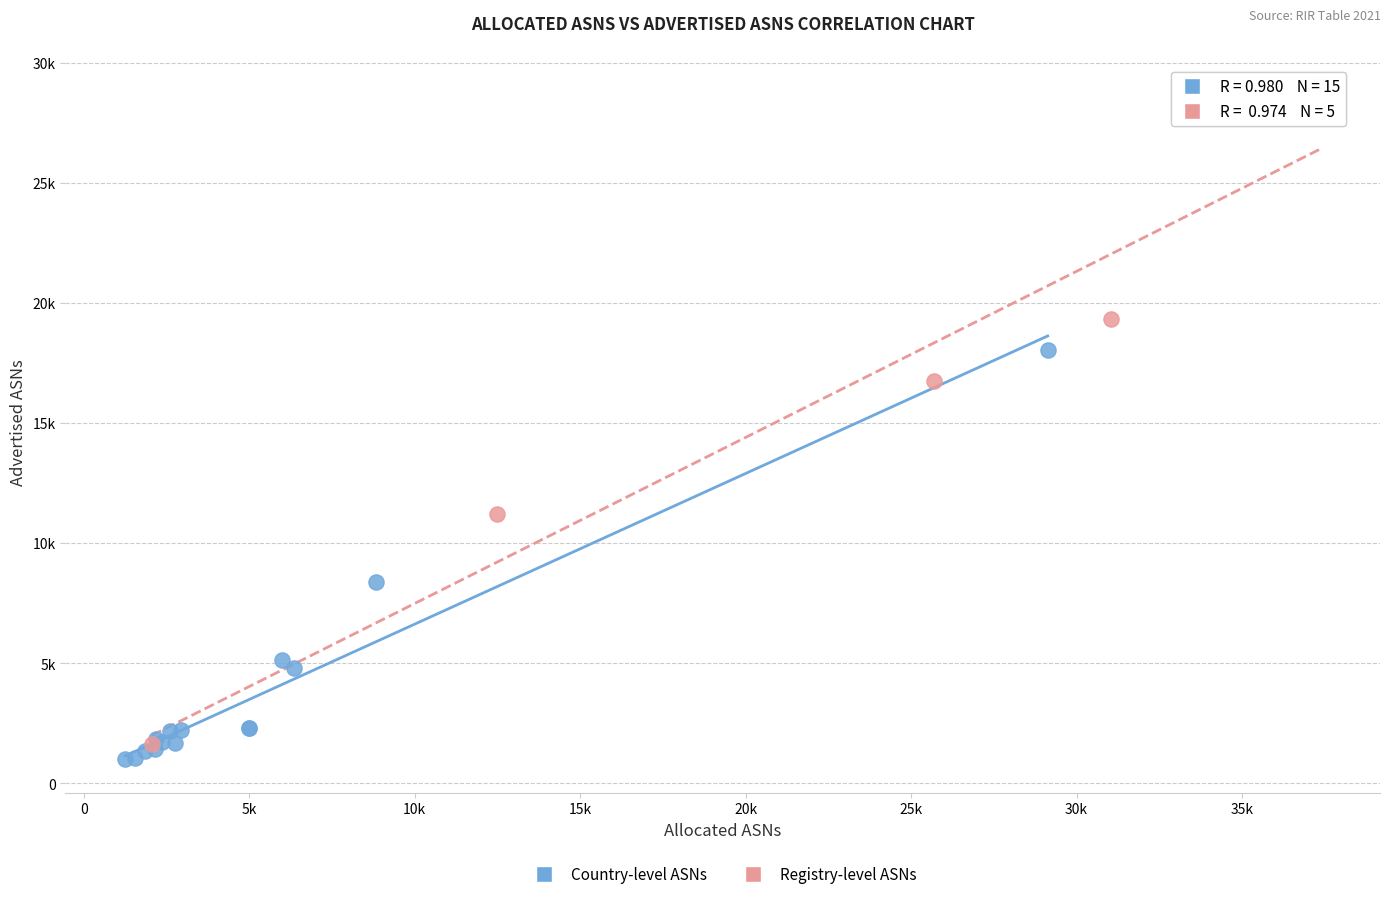

Which series has the largest Y range (max minus min)?

Registry-level ASNs